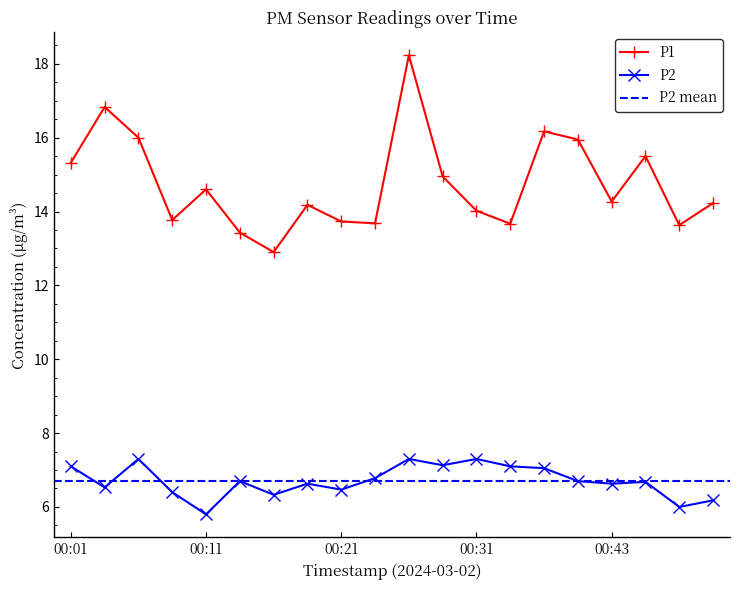

Reading left to right, list all the values displayed in this chart.

P1: 15.3	16.8	16.0	13.8	14.6	13.4	12.9	14.2	13.7	13.7	18.2	14.9	14.0	13.7	16.2	15.9	14.3	15.5	13.6	14.2
P2: 7.1	6.5	7.3	6.4	5.8	6.7	6.3	6.6	6.5	6.8	7.3	7.1	7.3	7.1	7.0	6.7	6.6	6.7	6.0	6.2